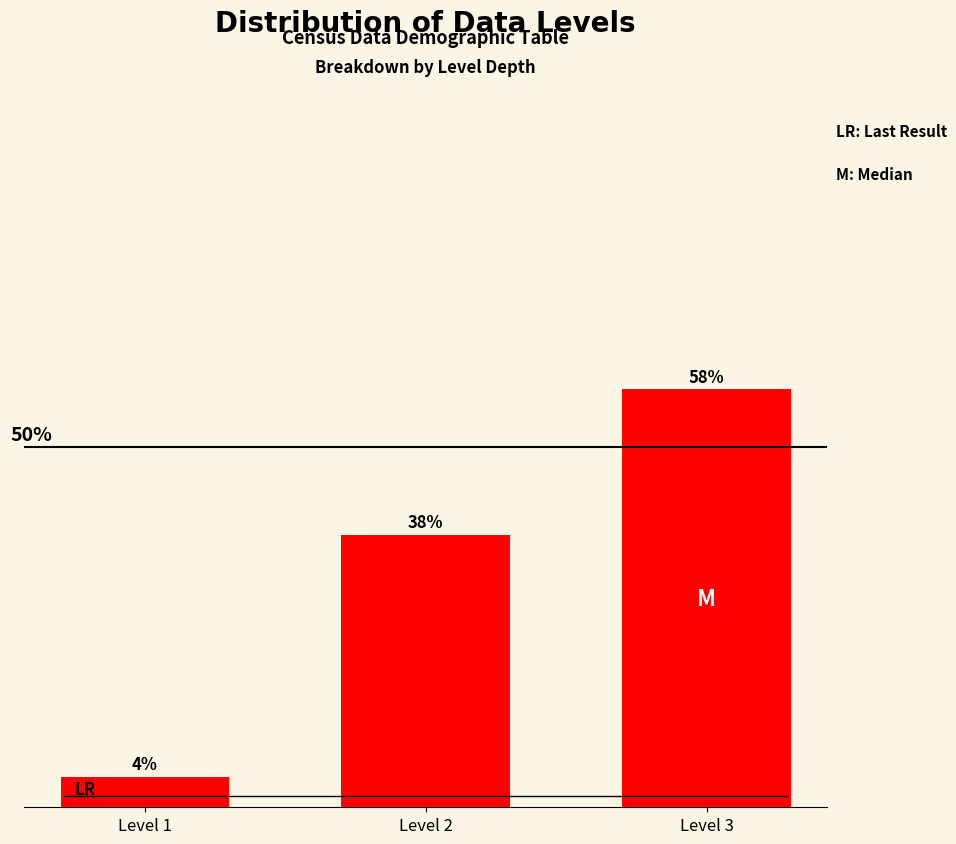

List the labels in order of value, smallest first.

Level 1, Level 2, Level 3